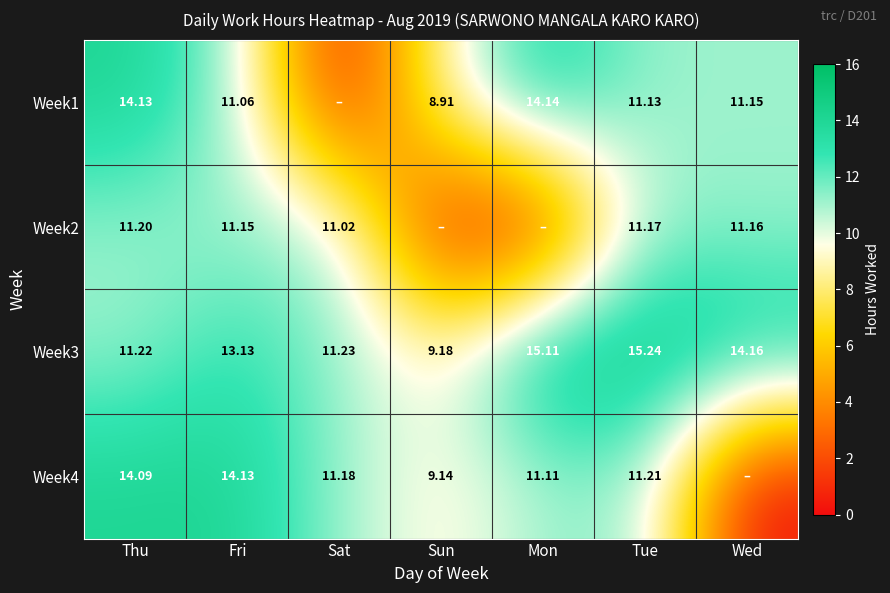

Is the value of Week4 at Fri greater than the value of Week1 at Fri?

Yes